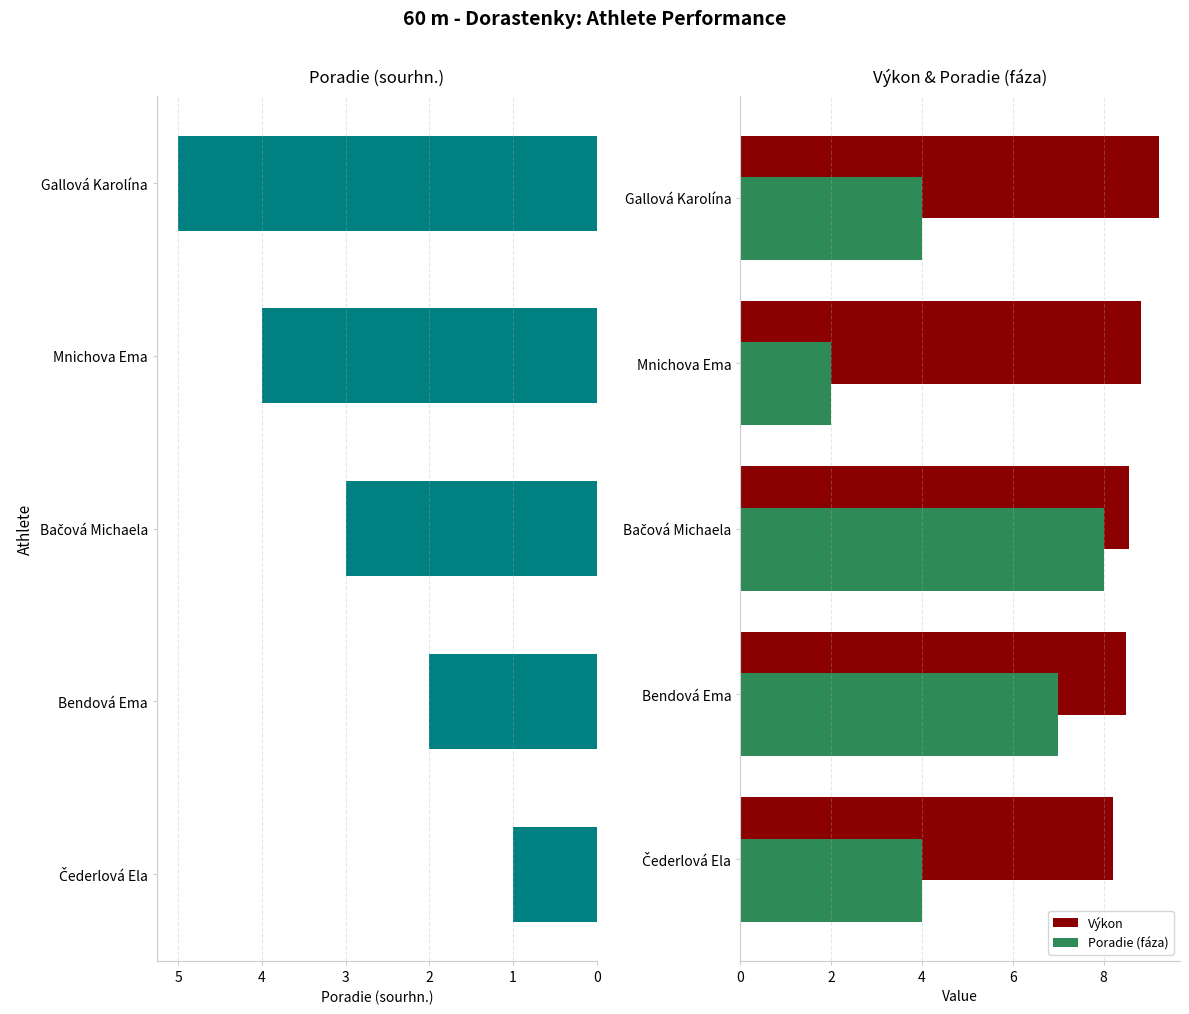

At which label does Výkon reach its peak?

Gallová Karolína